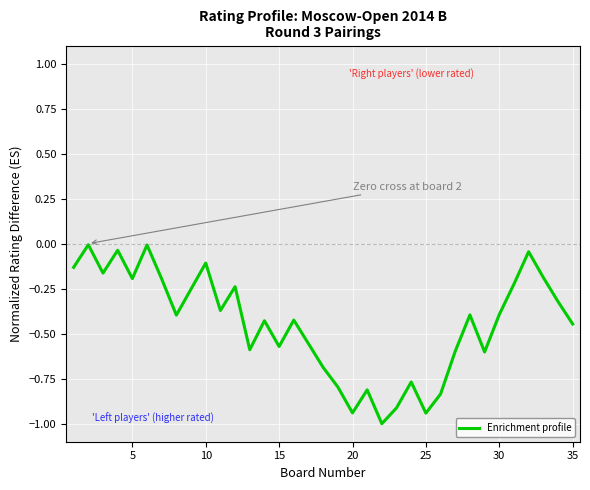

What is the minimum value shown in the chart?

-1.0